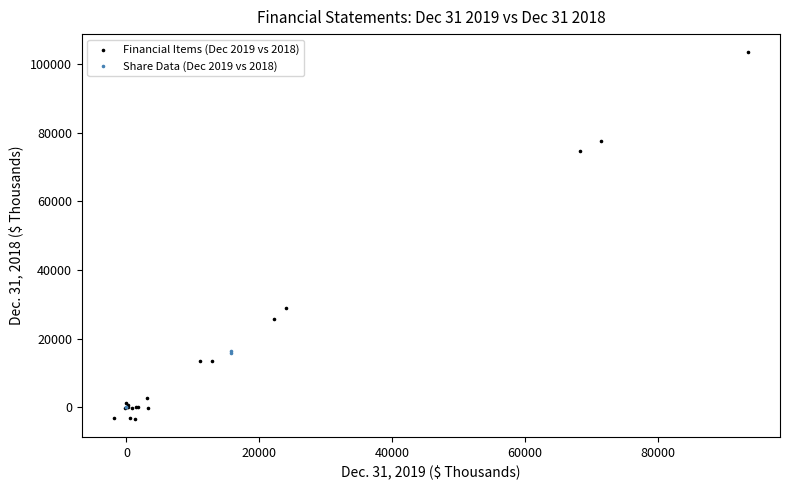

Which series has the largest Y range (max minus min)?

Financial Items (Dec 2019 vs 2018)